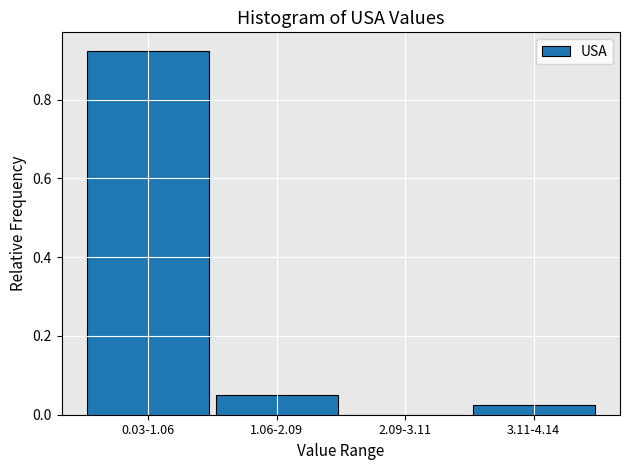

Which has a higher value, 0.03-1.06 or 3.11-4.14?

0.03-1.06